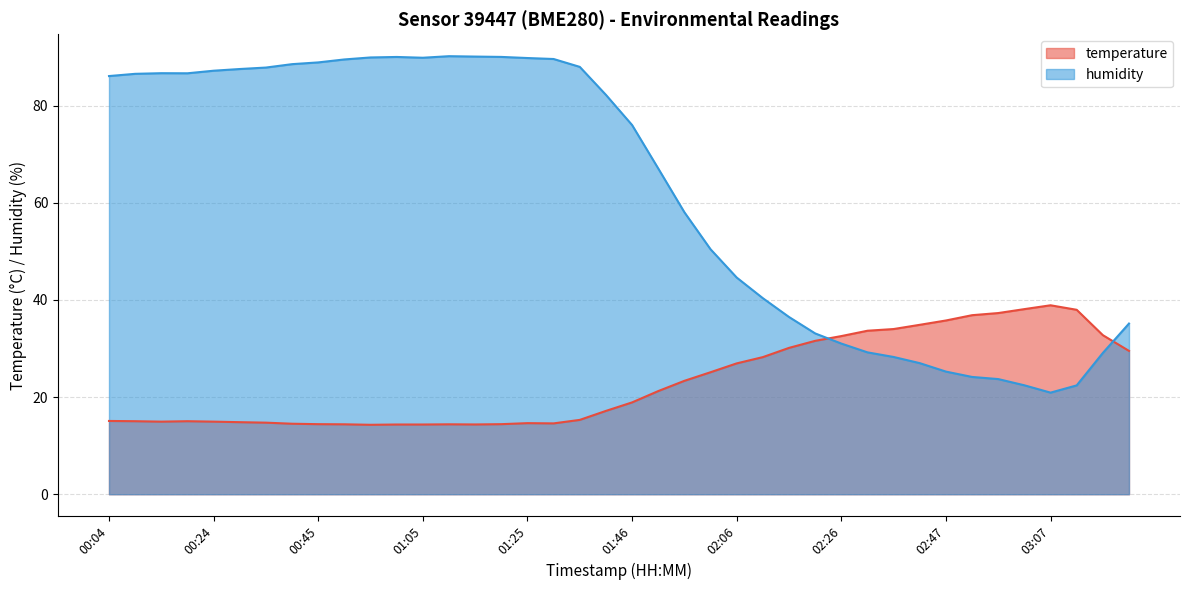

What is the lowest value of the temperature series?

14.3